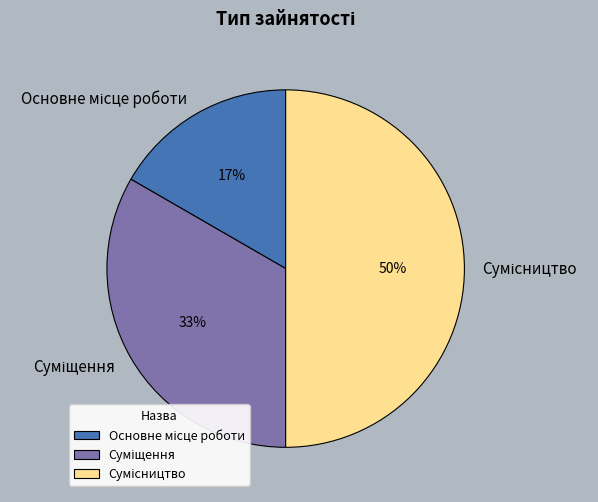

To the nearest percent, what is the average slice percentage?

33%